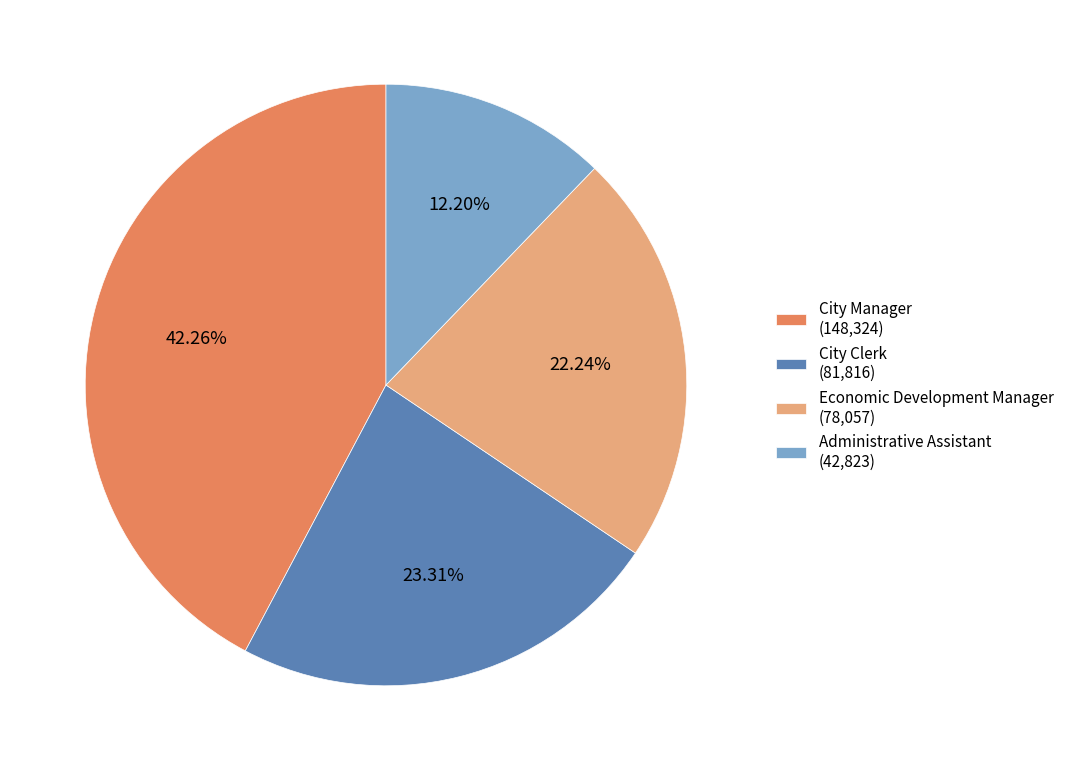

What portion of the pie excludes City Clerk?

76.7%